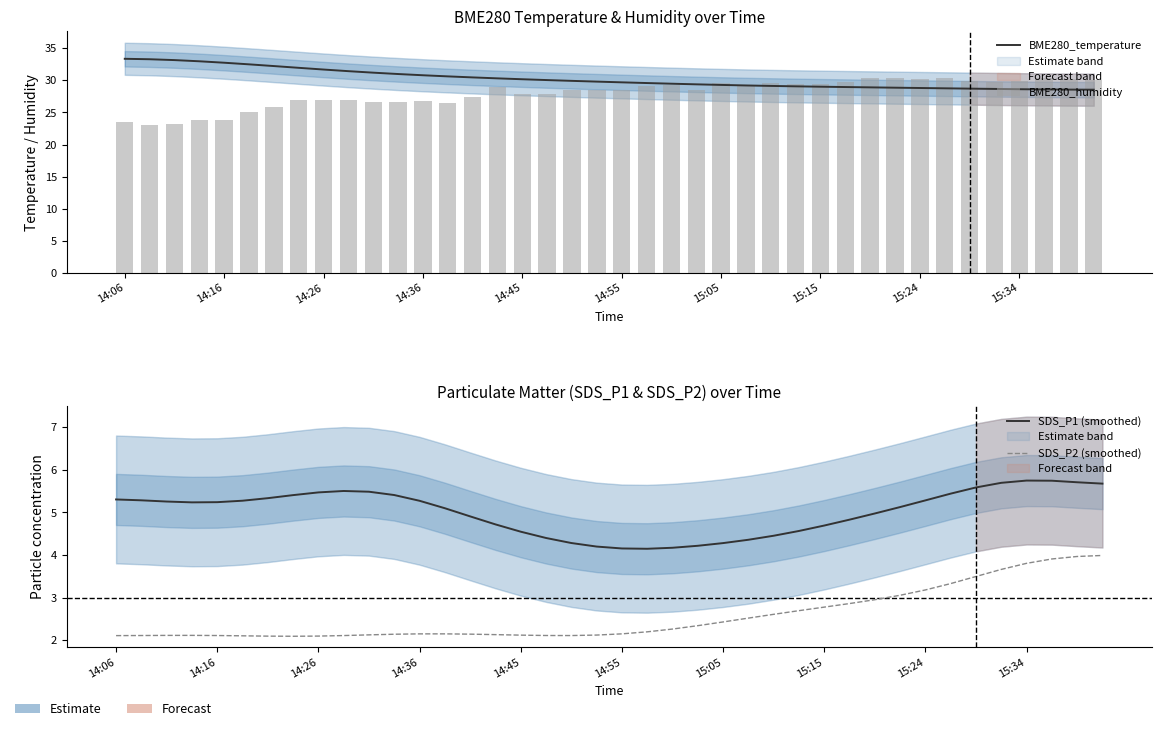

At which label does SDS_P1 (smoothed) first exceed 5?

14:06